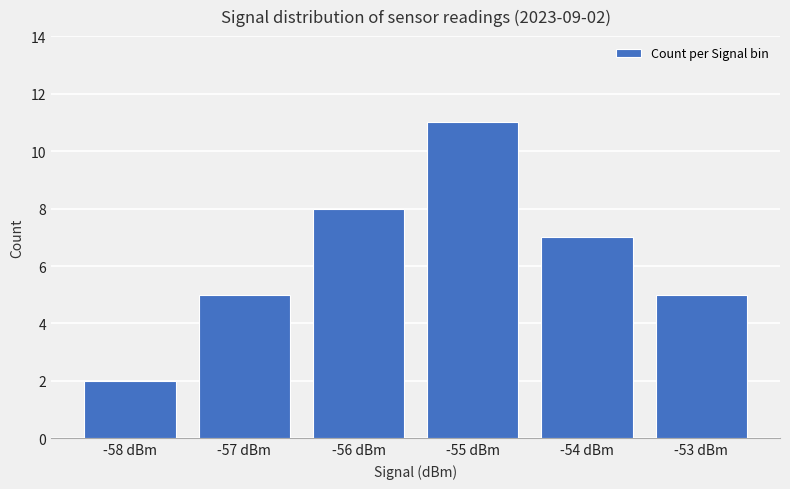

The chart shows a value of 4 at -56 dBm. True or false?

False